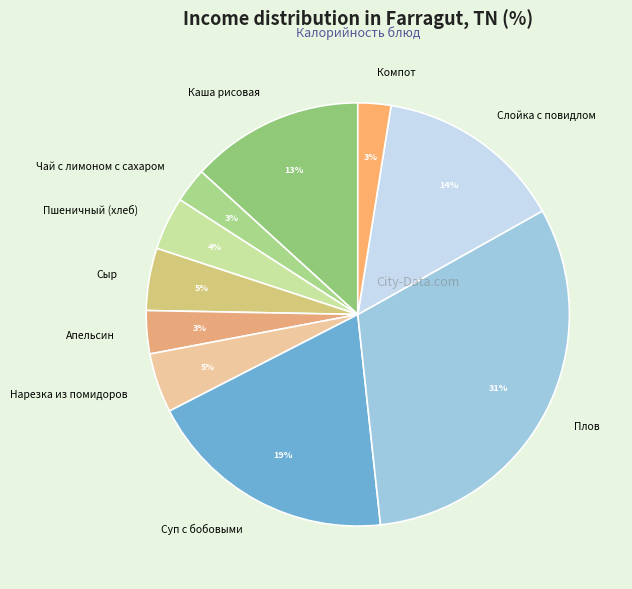

Do Компот and Каша рисовая together represent more than half of the pie?

No